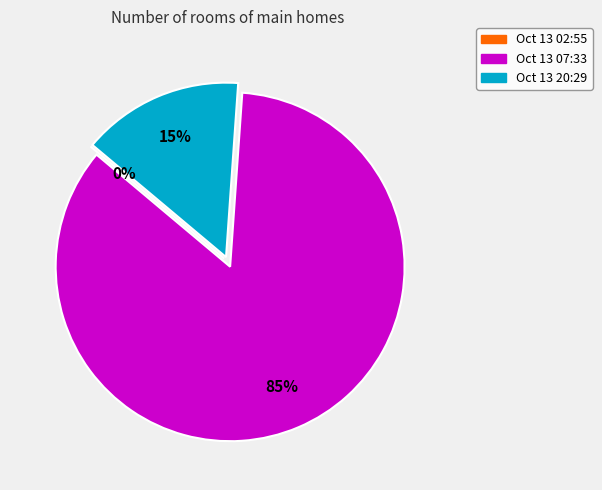

Which slice is the largest?

2016-10-13T07:33:57.821Z